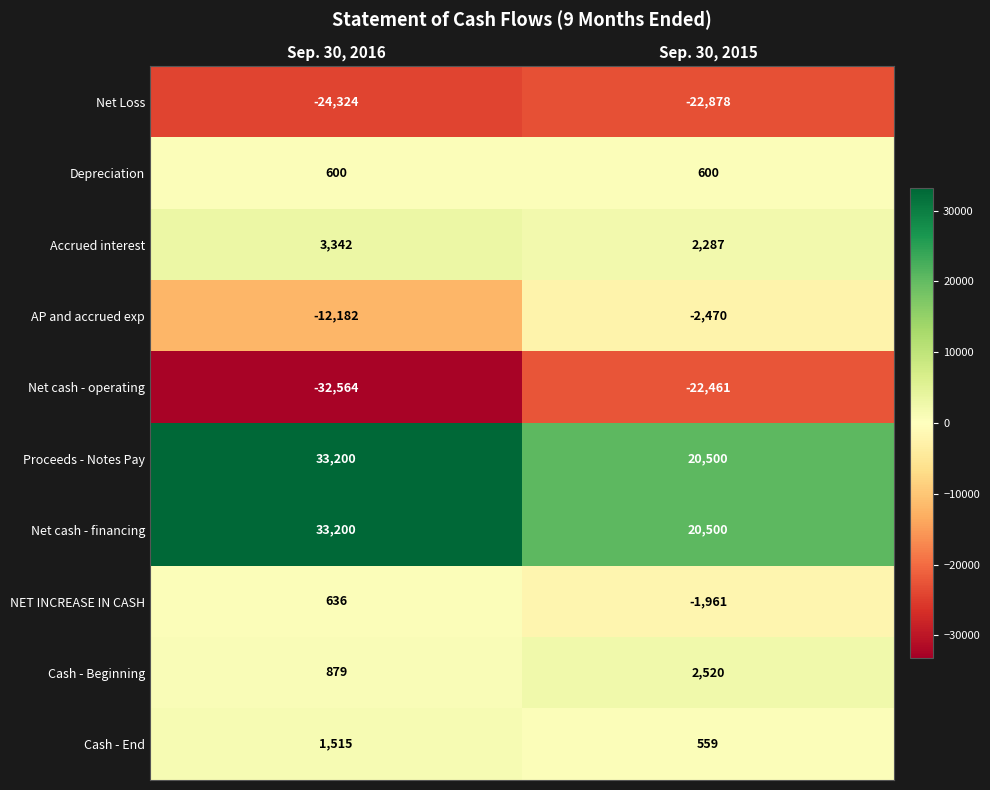

Is the value of Net Loss at Sep. 30, 2015 greater than the value of Cash - End at Sep. 30, 2016?

No